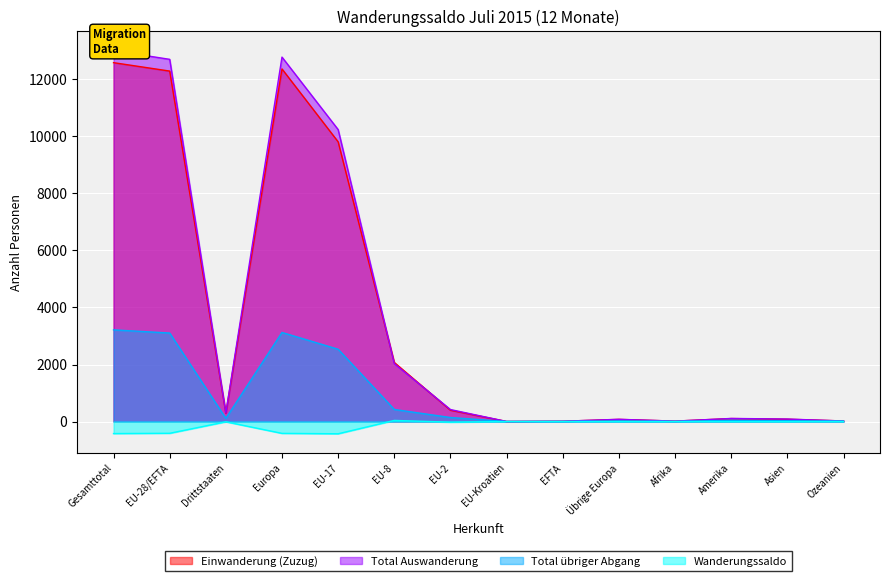

Where is Wanderungssaldo nearest to the value -195?

EU-2